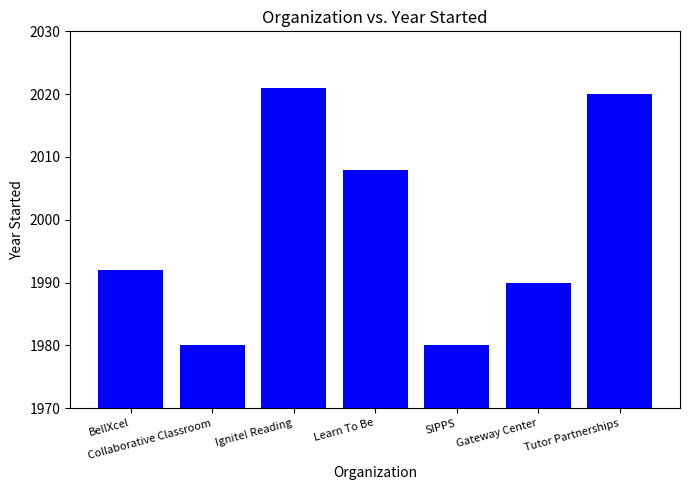

What is the ratio of the value at BellXcel to the value at Ignite! Reading?

1.0